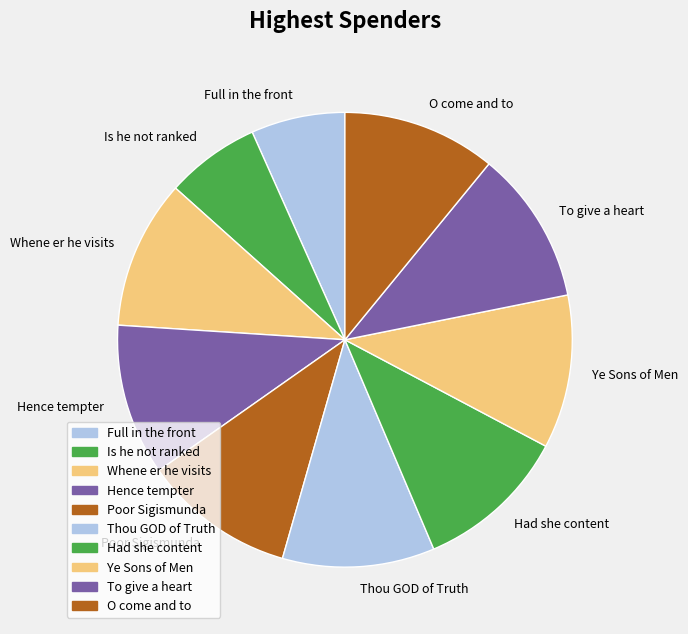

Does Is he not ranked account for over 50% of the chart?

No